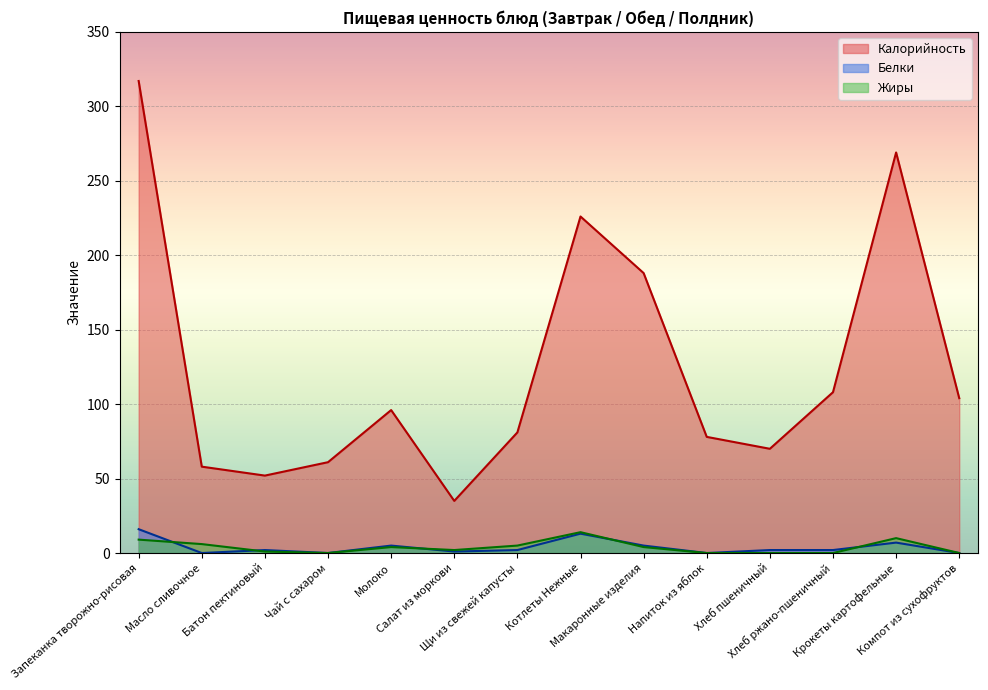

How many data points in Жиры are less than 4?

7